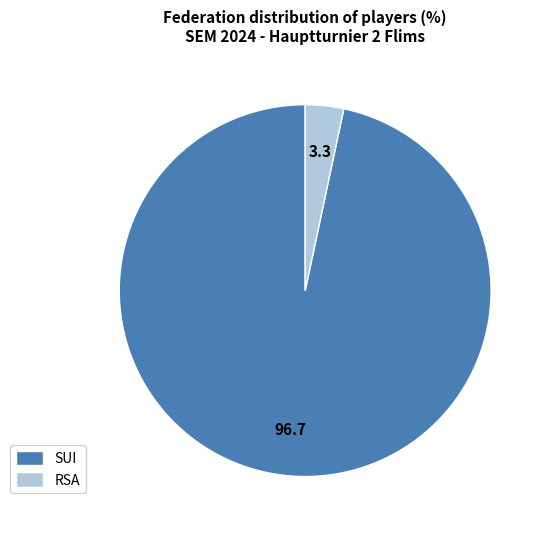

Is the sum of SUI and RSA greater than half?

Yes